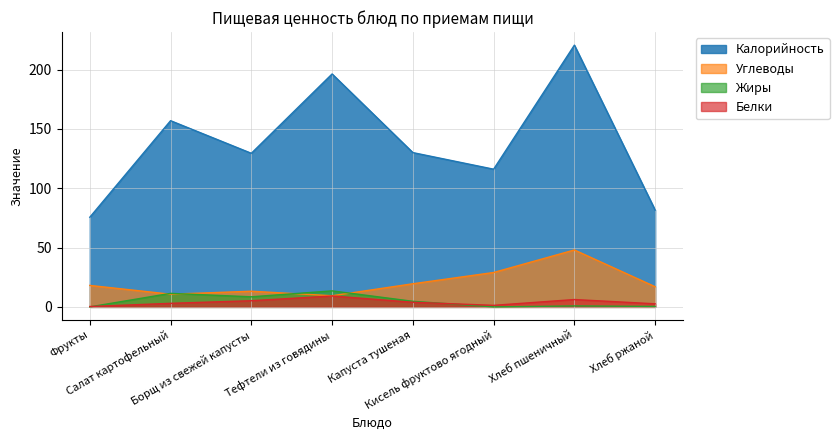

Rank the series by their maximum value, from lowest to highest.

Белки, Жиры, Углеводы, Калорийность